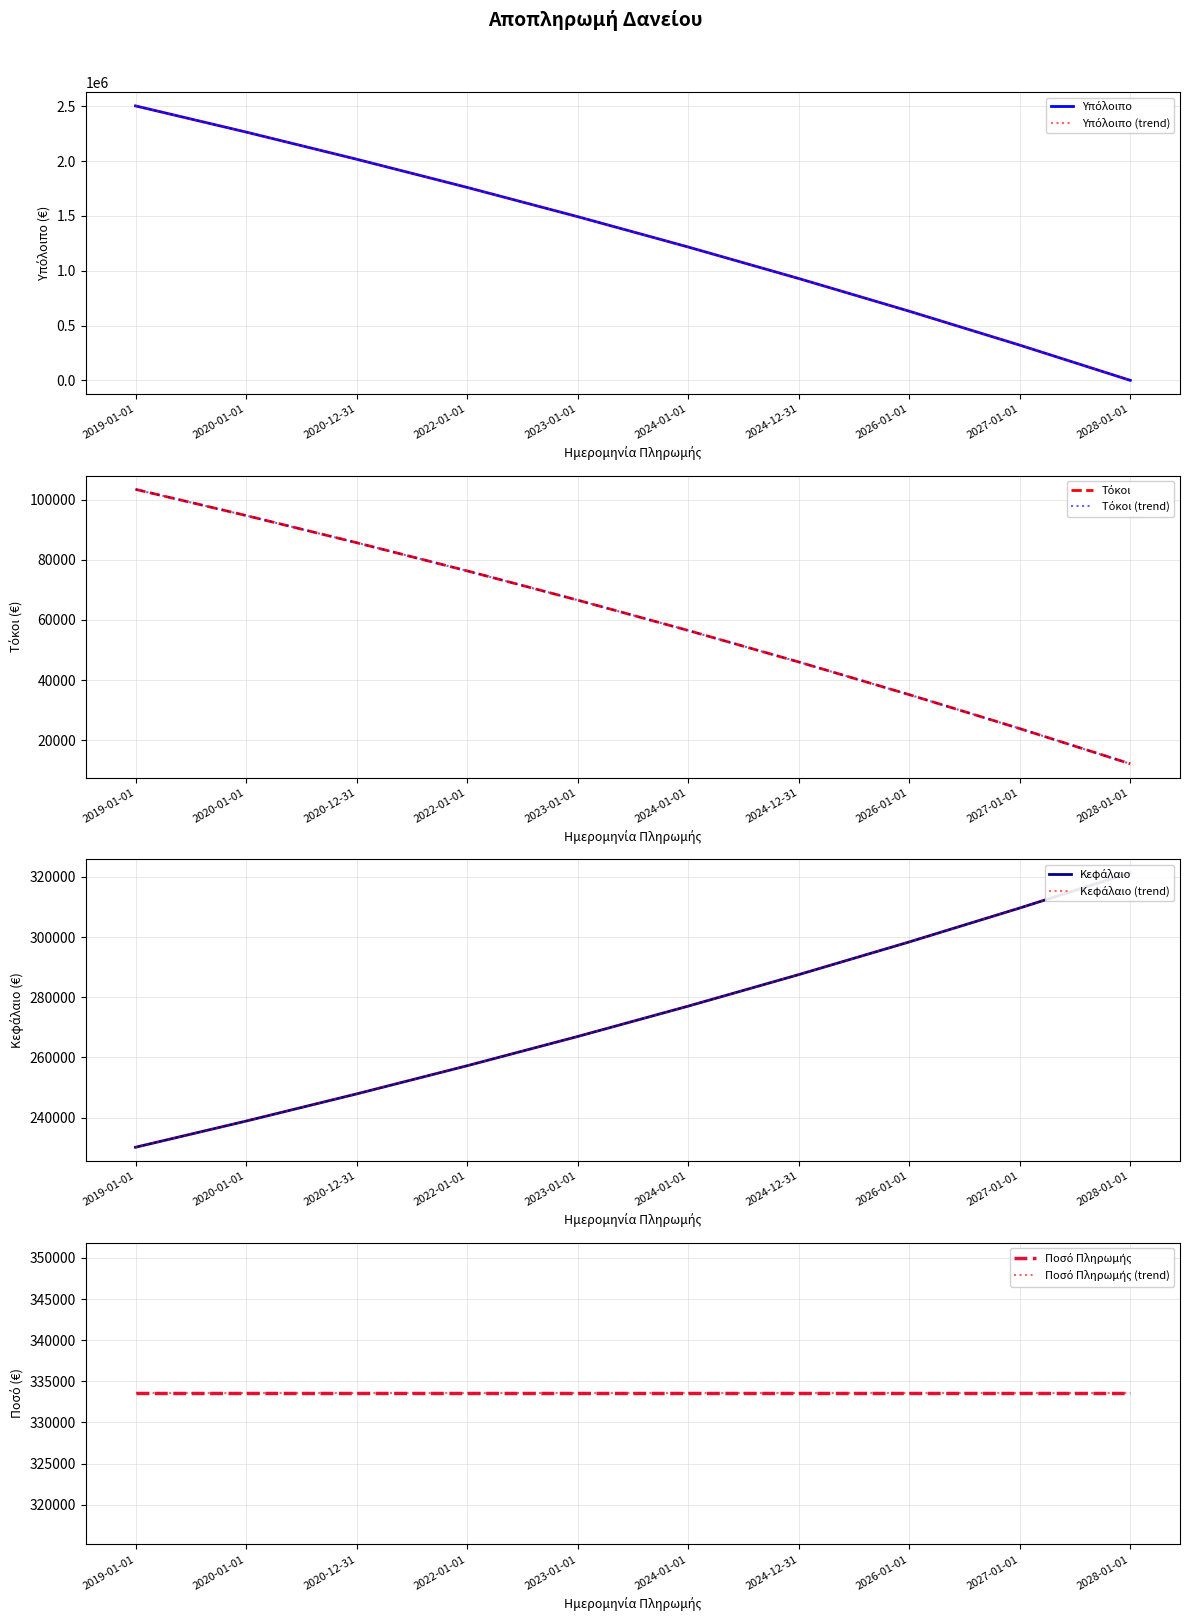

Which series has the largest total across all categories?

Υπόλοιπο